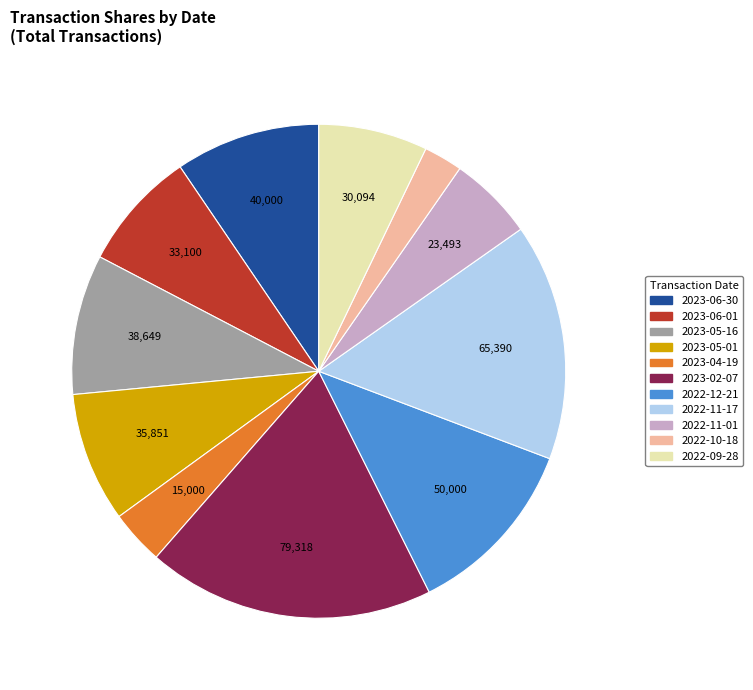

What is the largest slice in the pie chart?

2023-02-07